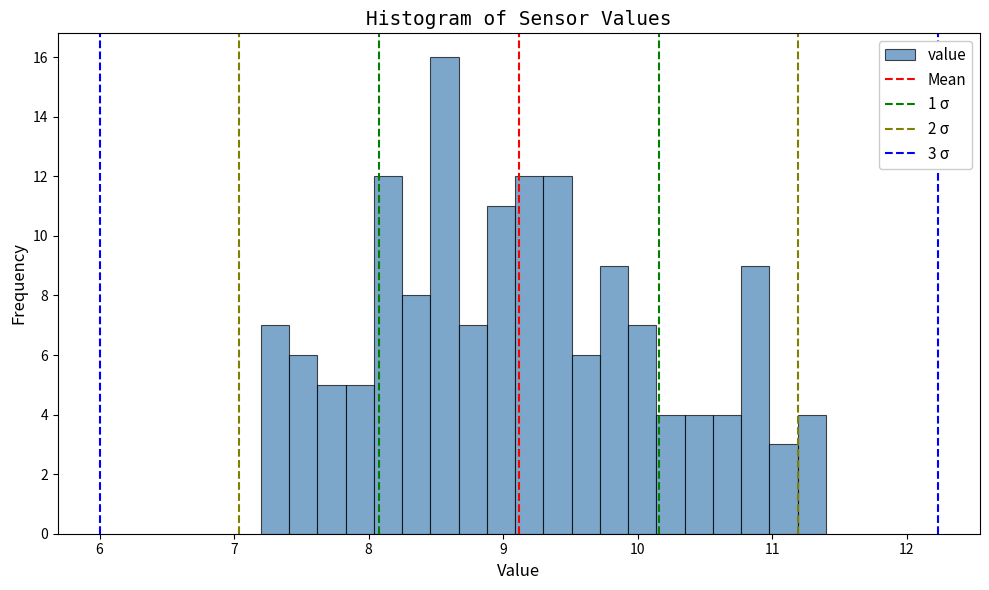

Read against the x-axis, roughly where is the centre of the tallest bar?

8.6